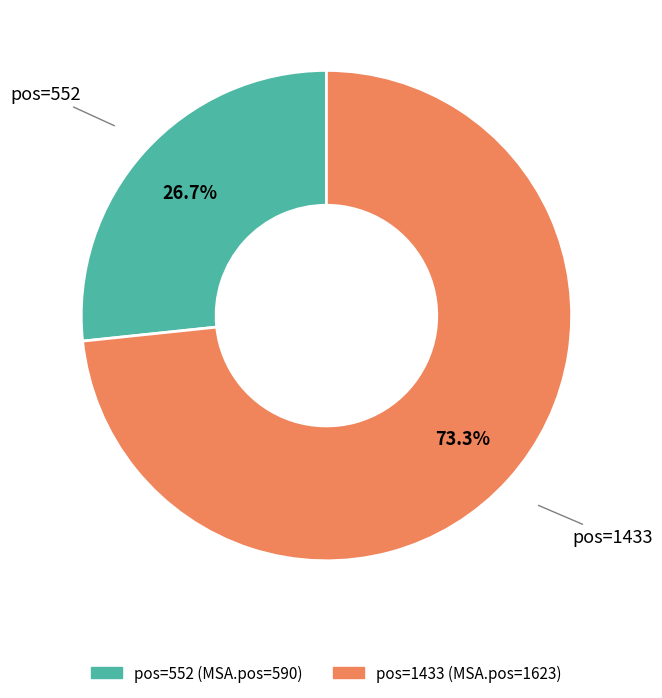

Is there a majority slice in this chart?

Yes